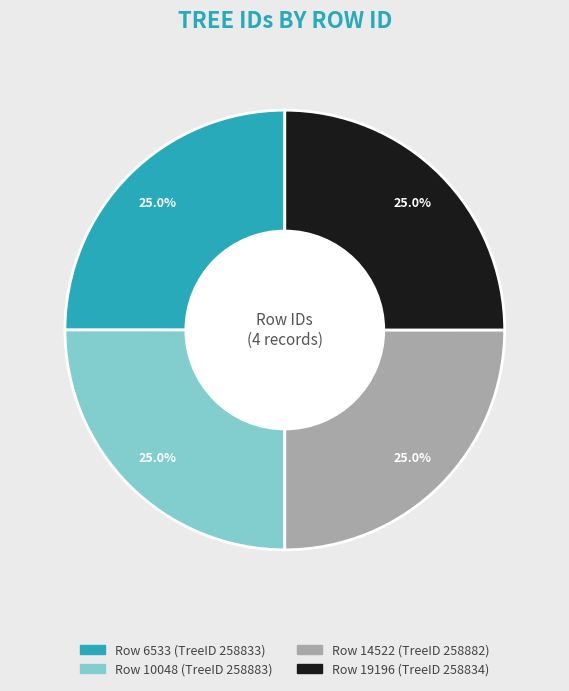

Does any single category account for the majority?

No